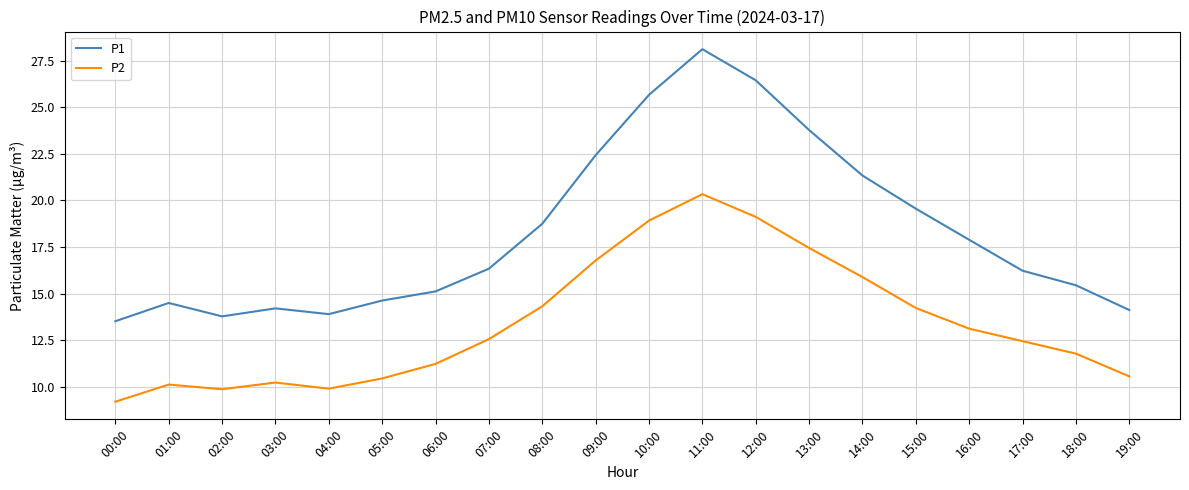

Does the chart display data point markers on the line(s)?

No